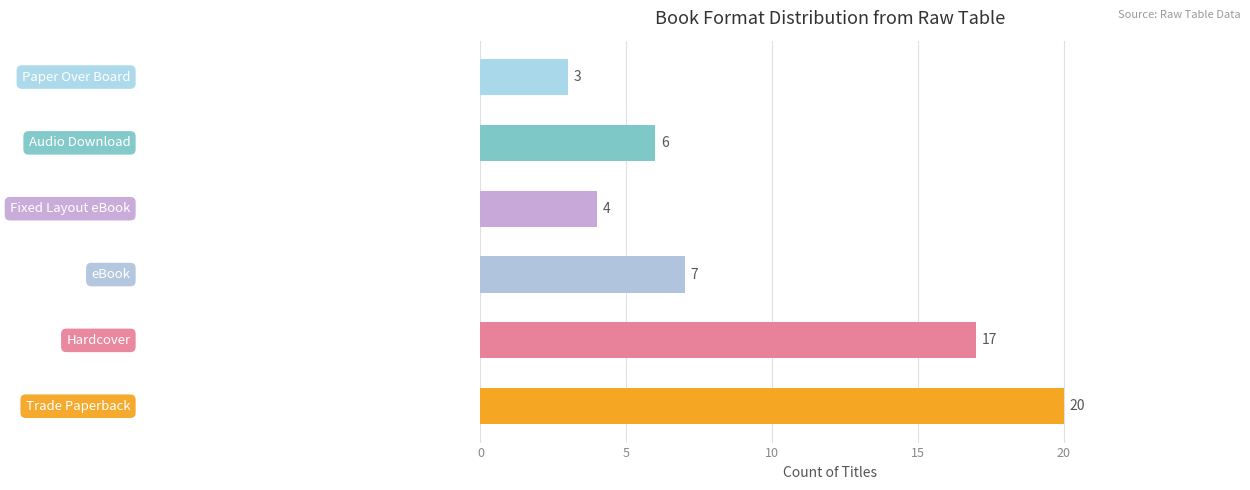

What is the sum of all values?

57